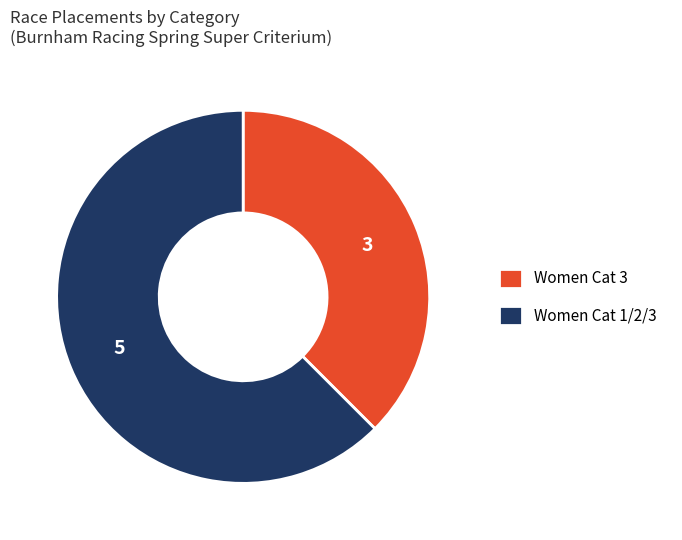

Which category has the smallest portion of the pie?

Women Cat 3